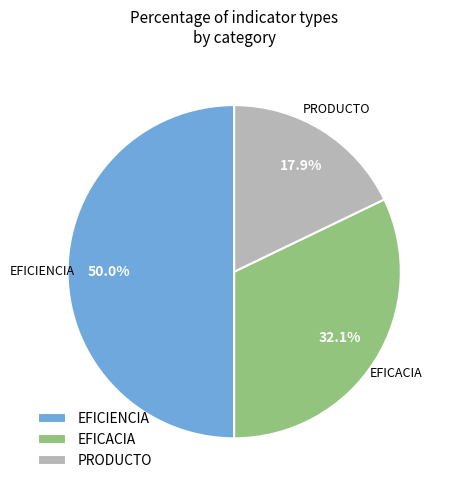

Which slice is the smallest?

PRODUCTO